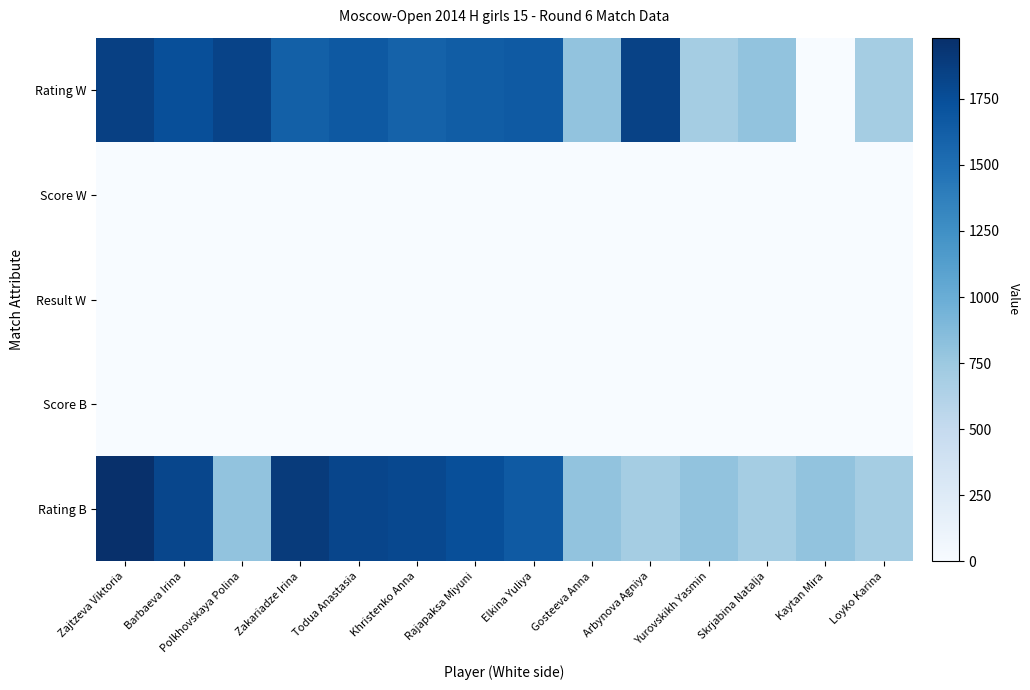

Rank the series at Rajapaksa Miyuni from lowest to highest value.

Result W, Score W, Score B, Rating W, Rating B